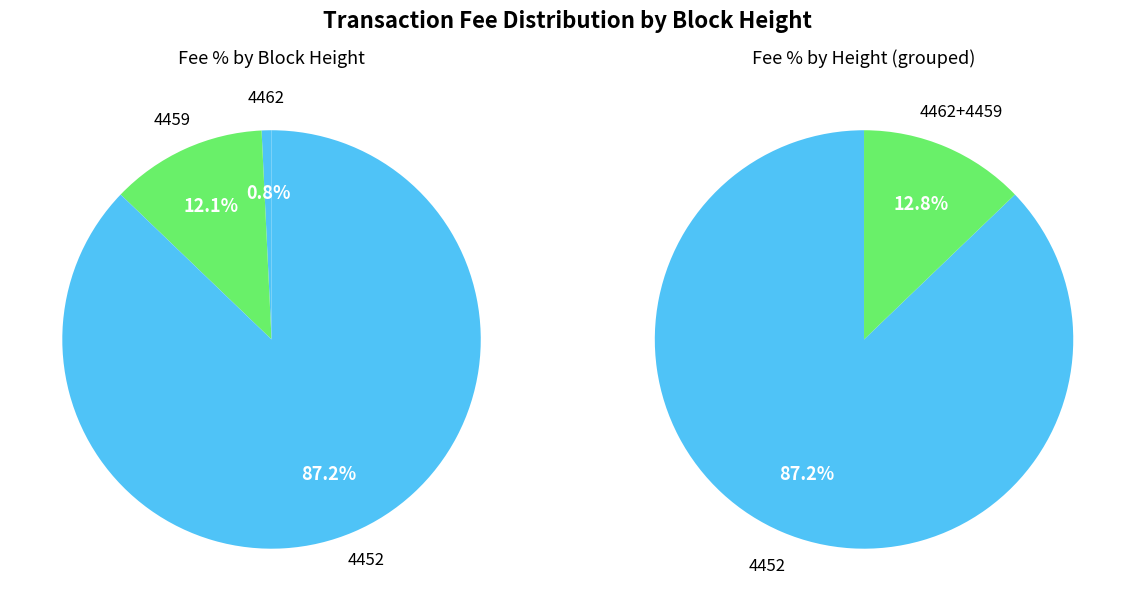

Count the number of slices in the pie.

3